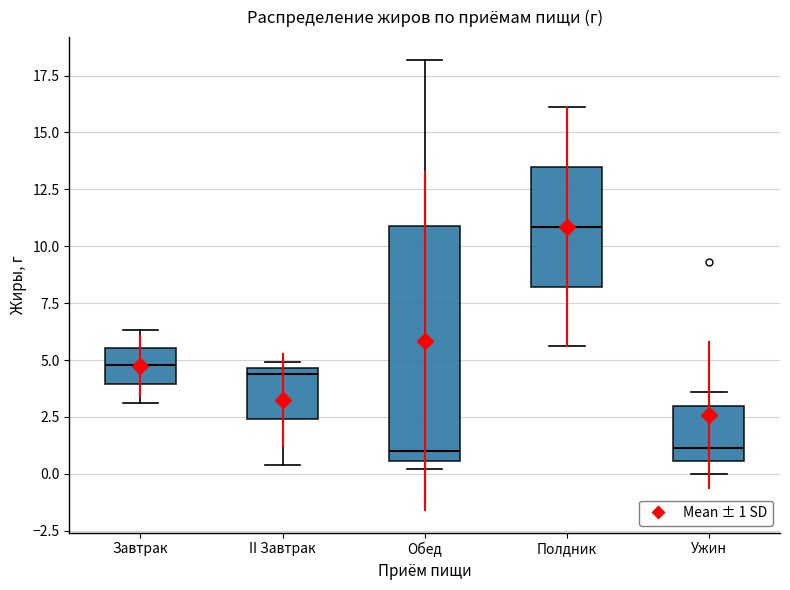

Reading left to right, transcribe this box plot: for each box, give where its median line is, the range the box spans, and where its two whiskers end, as read against the y-axis. The values are not printed on the chart, so give them approximately, as read against the axis.

Завтрак: median 5.0, box 4.0 to 5.5, whiskers 3.0 to 6.5
II Завтрак: median 4.5 (just below the box's upper edge), box 2.5 to 4.5, whiskers 0.5 to 5.0
Обед: median 1.0, box 0.5 to 11.0, whiskers 0.0 to 18.0
Полдник: median 11.0, box 8.0 to 13.5, whiskers 5.5 to 16.0
Ужин: median 1.0, box 0.5 to 3.0, whiskers 0.0 to 3.5